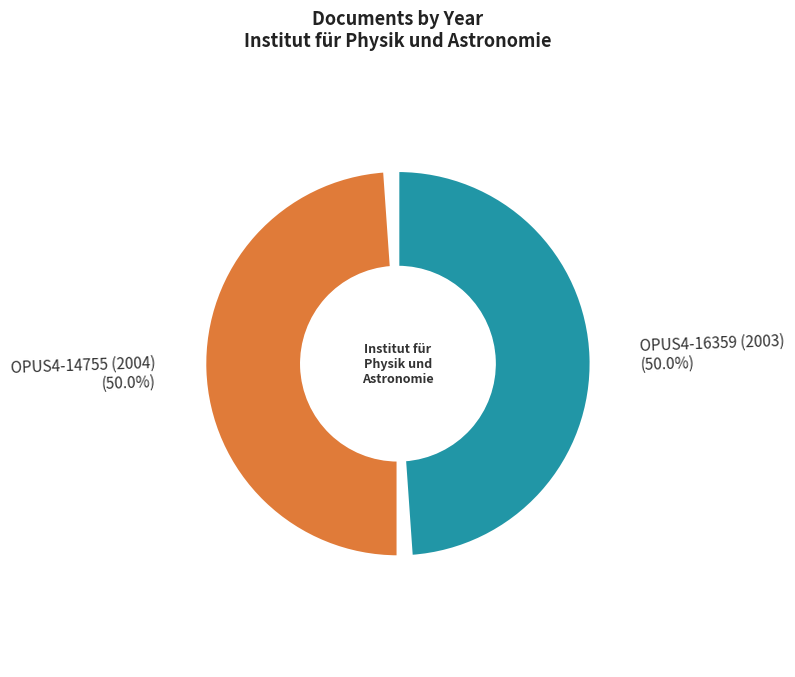

The OPUS4-14755 (2004) slice represents 50% of the pie. True or false?

True